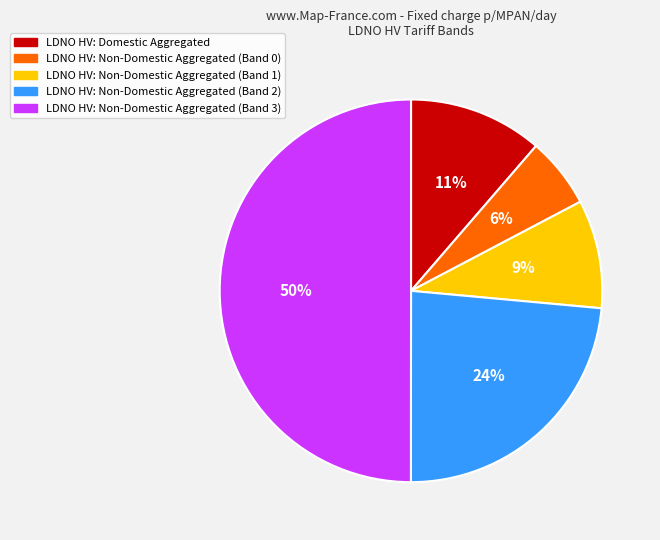

To the nearest percent, what portion does LDNO HV: Domestic Aggregated represent?

11%